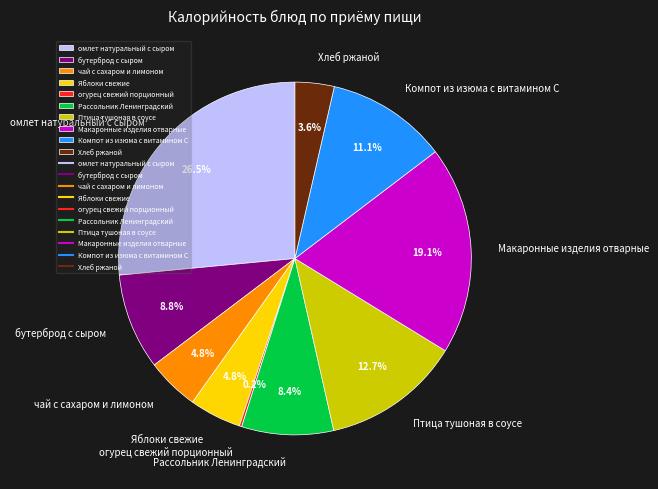

Between омлет натуральный с сыром and Рассольник Ленинградский, which is larger?

омлет натуральный с сыром